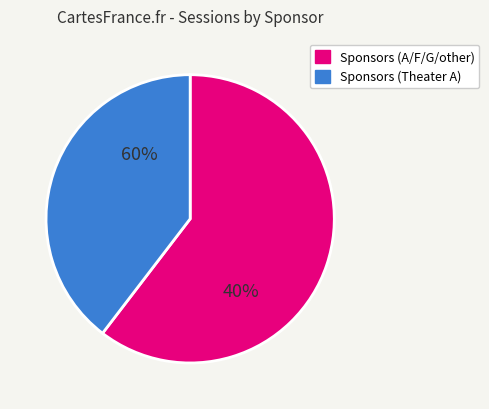

Is it true that MHI is 32% of the pie?

False